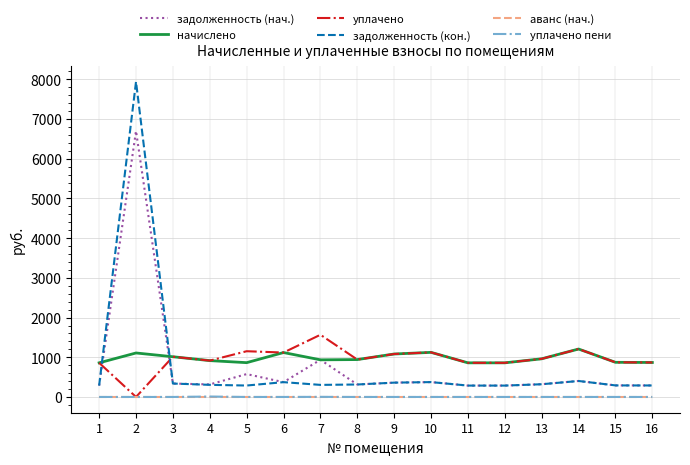

True or false: уплачено and задолженность (кон.) intersect in this chart.

True